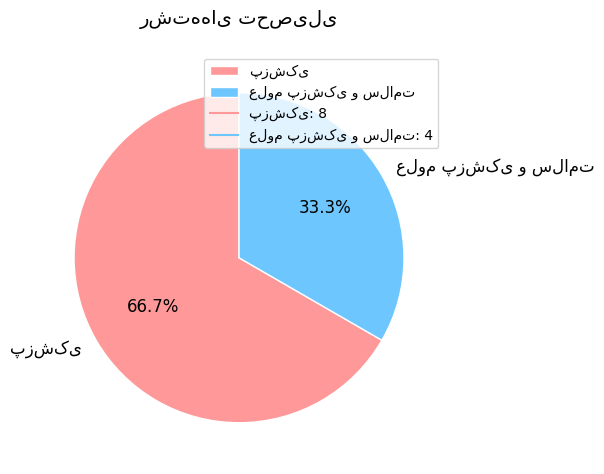

Is there a majority slice in this chart?

Yes